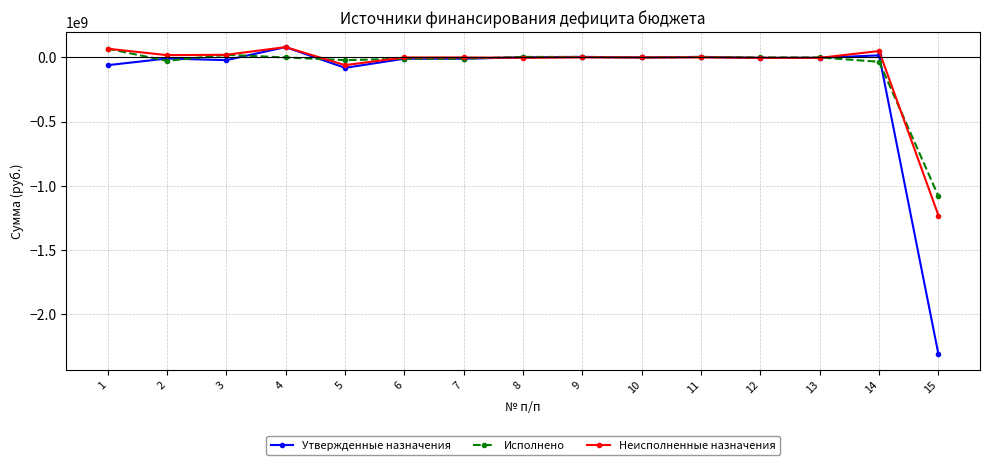

Between 14 and 15, which series saw the biggest shift?

Утвержденные назначения